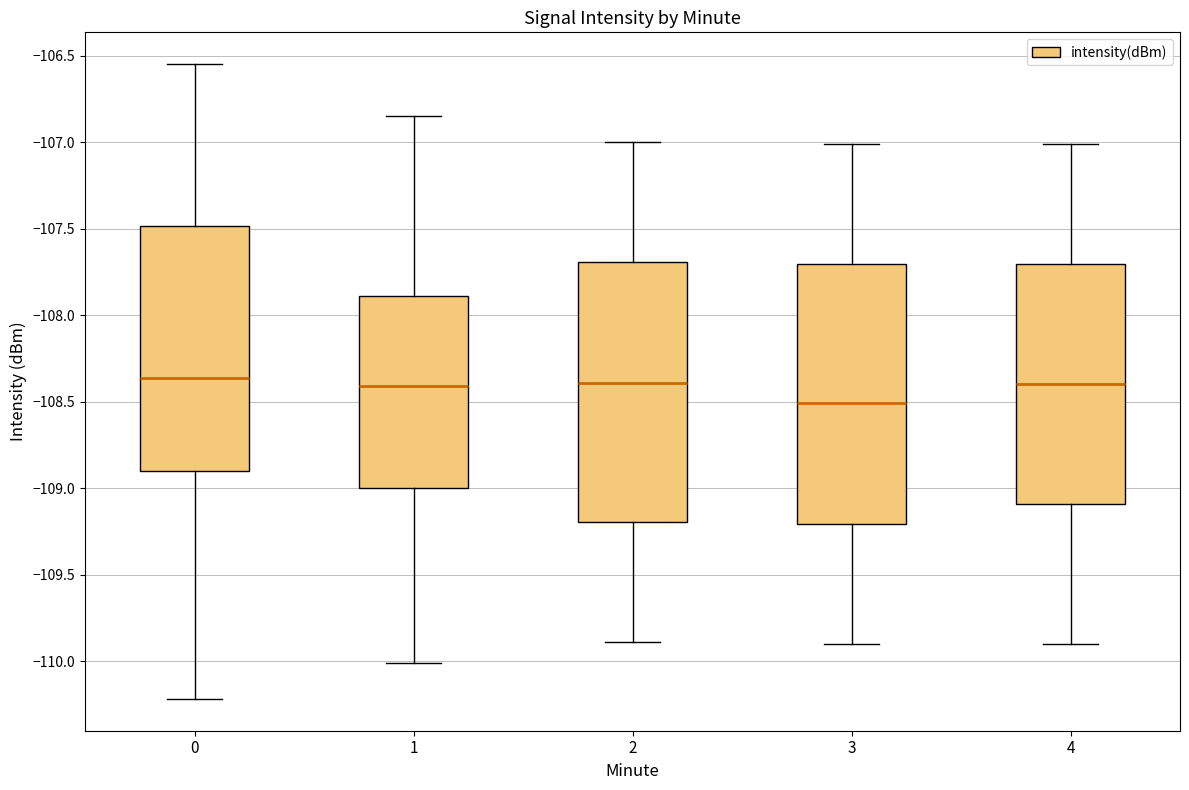

Reading left to right, read every box against the y-axis: the position of its median line, the range the box covers, and the ends of its whiskers. The values are not printed on the chart, so give them approximately, as read against the axis.

0: median -108.35, box -108.90 to -107.50, whiskers -110.20 to -106.55
1: median -108.40, box -109.00 to -107.90, whiskers -110.00 to -106.85
2: median -108.40, box -109.20 to -107.70, whiskers -109.90 to -107.00
3: median -108.50, box -109.20 to -107.70, whiskers -109.90 to -107.00
4: median -108.40, box -109.10 to -107.70, whiskers -109.90 to -107.00